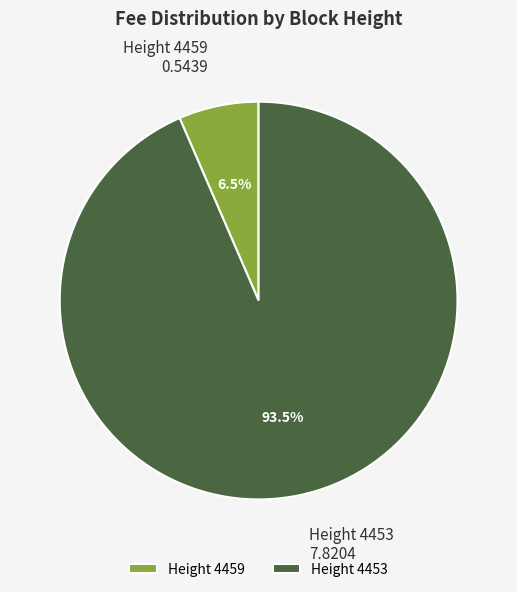

To the nearest percent, what is the difference between the largest and smallest slice percentages?

87%